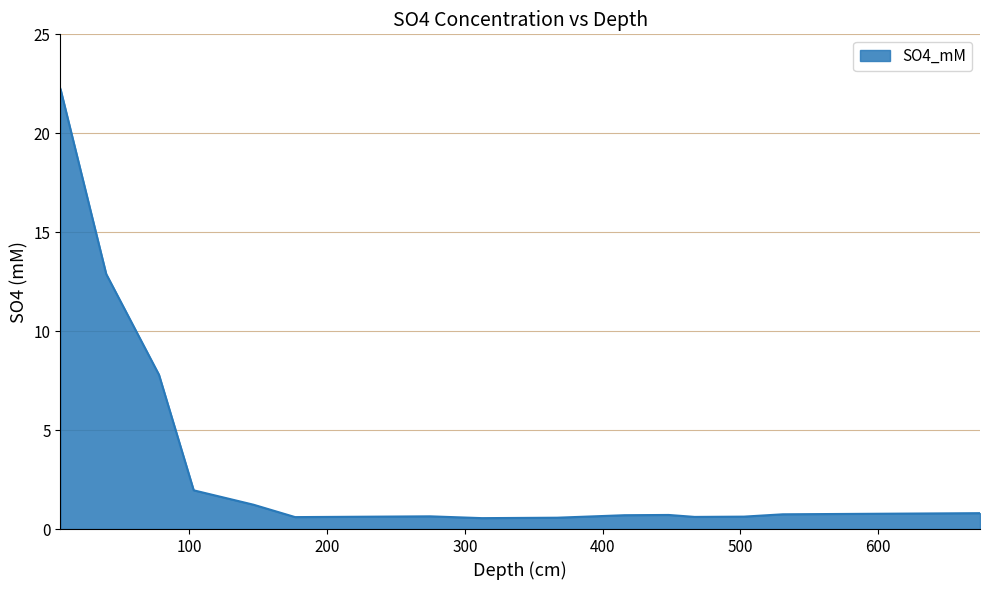

How many lines are shown in the chart?

1